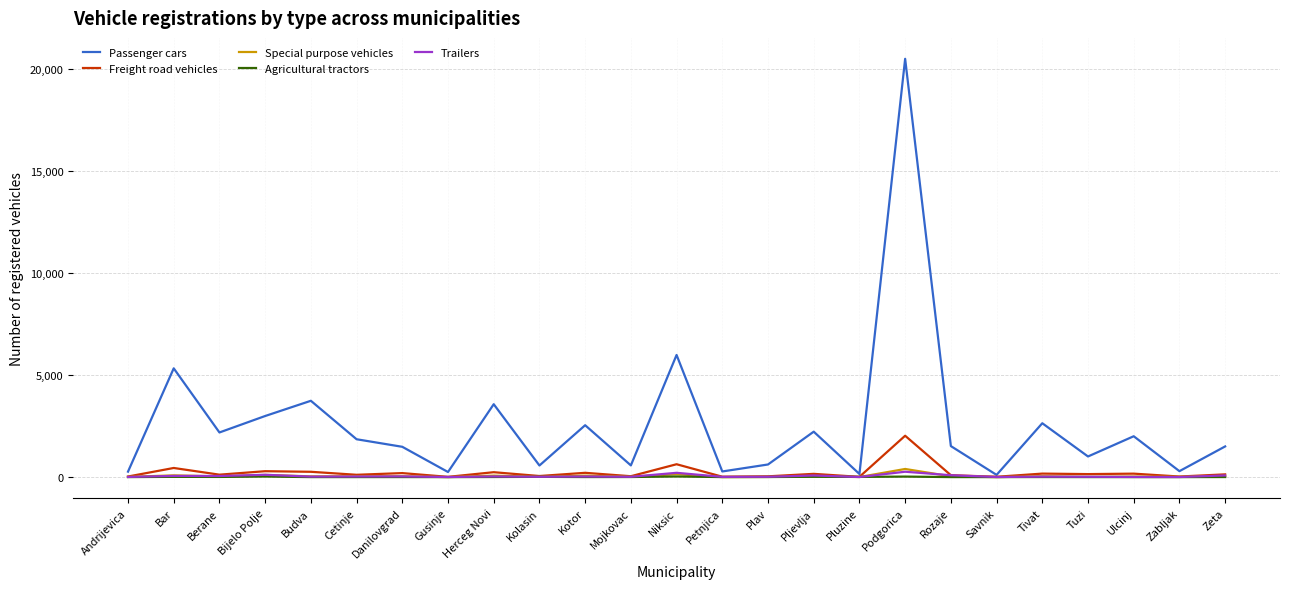

How many categories are shown in the chart?

25